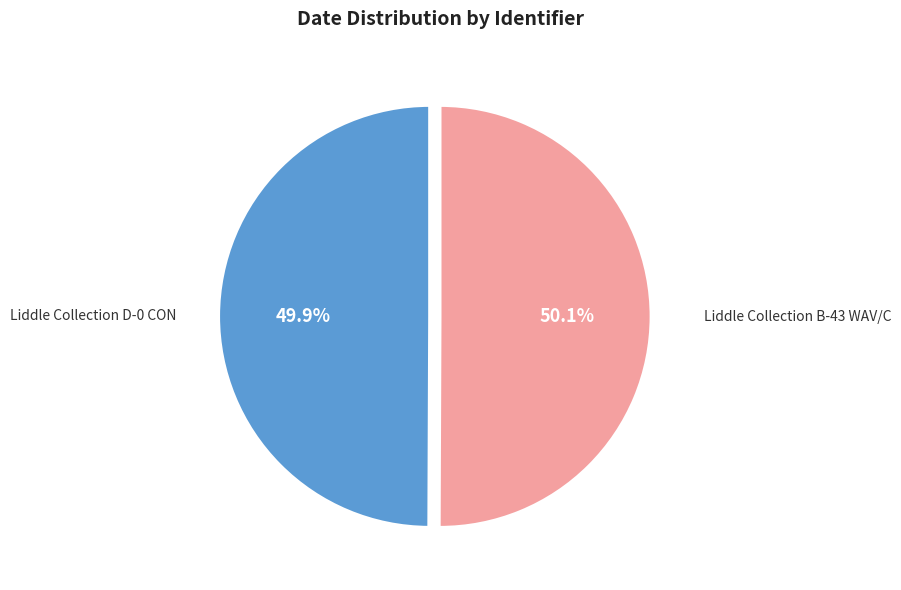

Is there any slice that represents more than half of the pie?

Yes